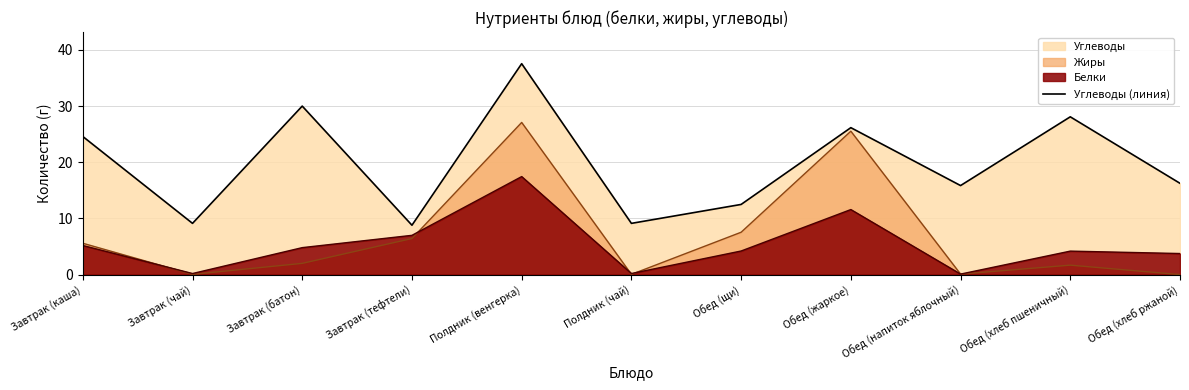

What is the maximum value shown in the chart?

37.5